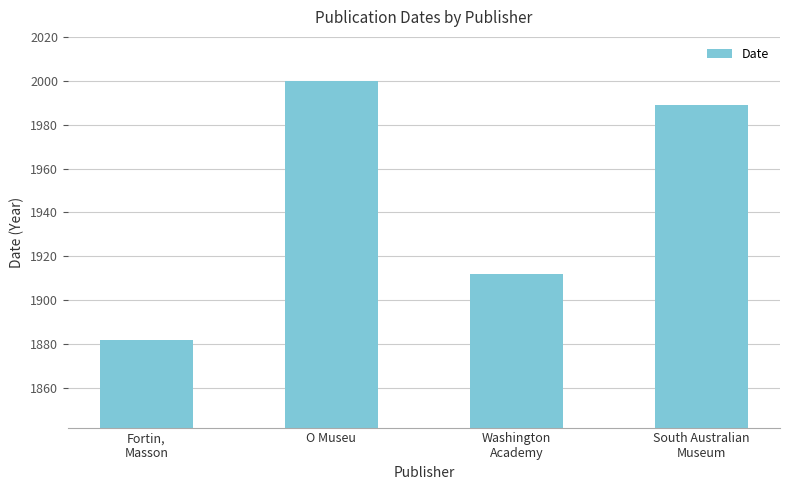

What is the sum of the values at O Museu and Fortin,
Masson?

3882